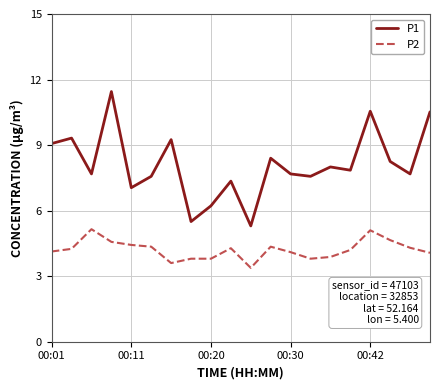

How many lines are shown in the chart?

2